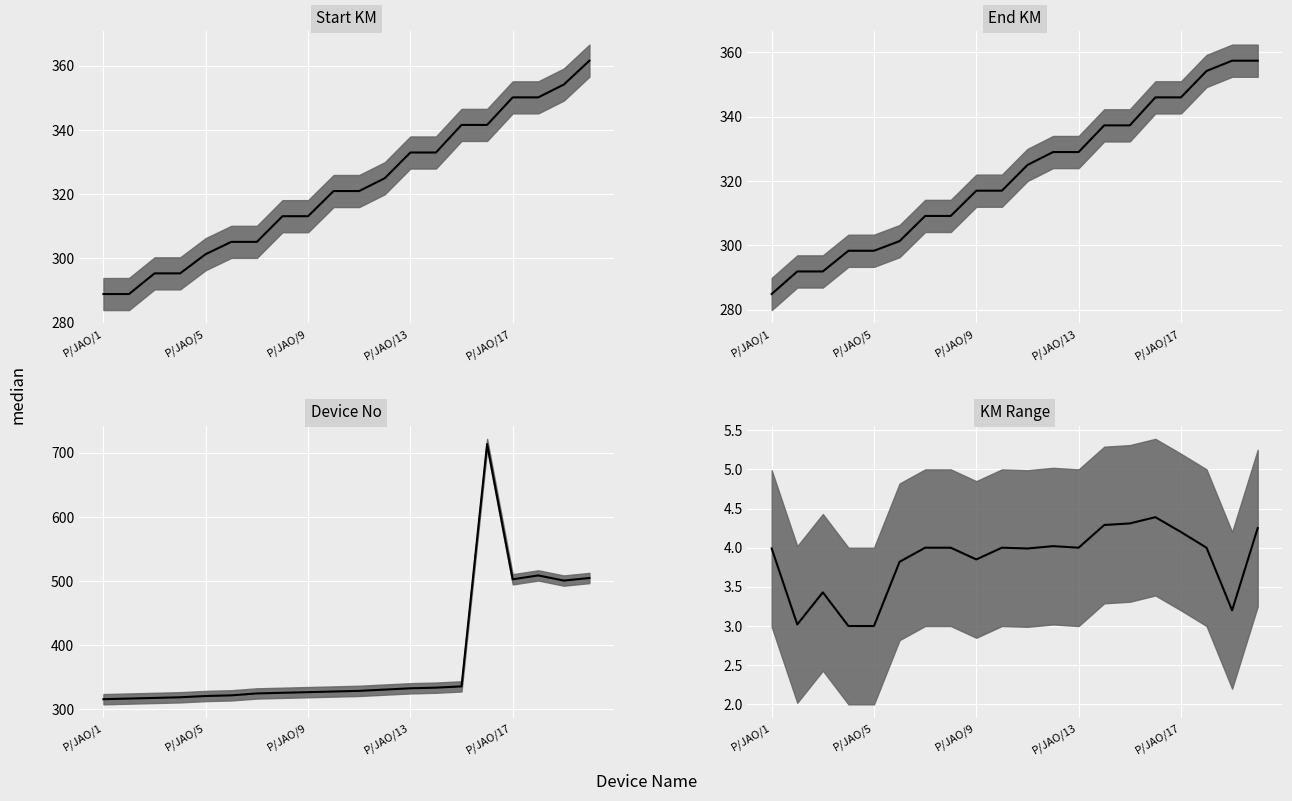

What is the approximate value of End KM median at 14?

337.3